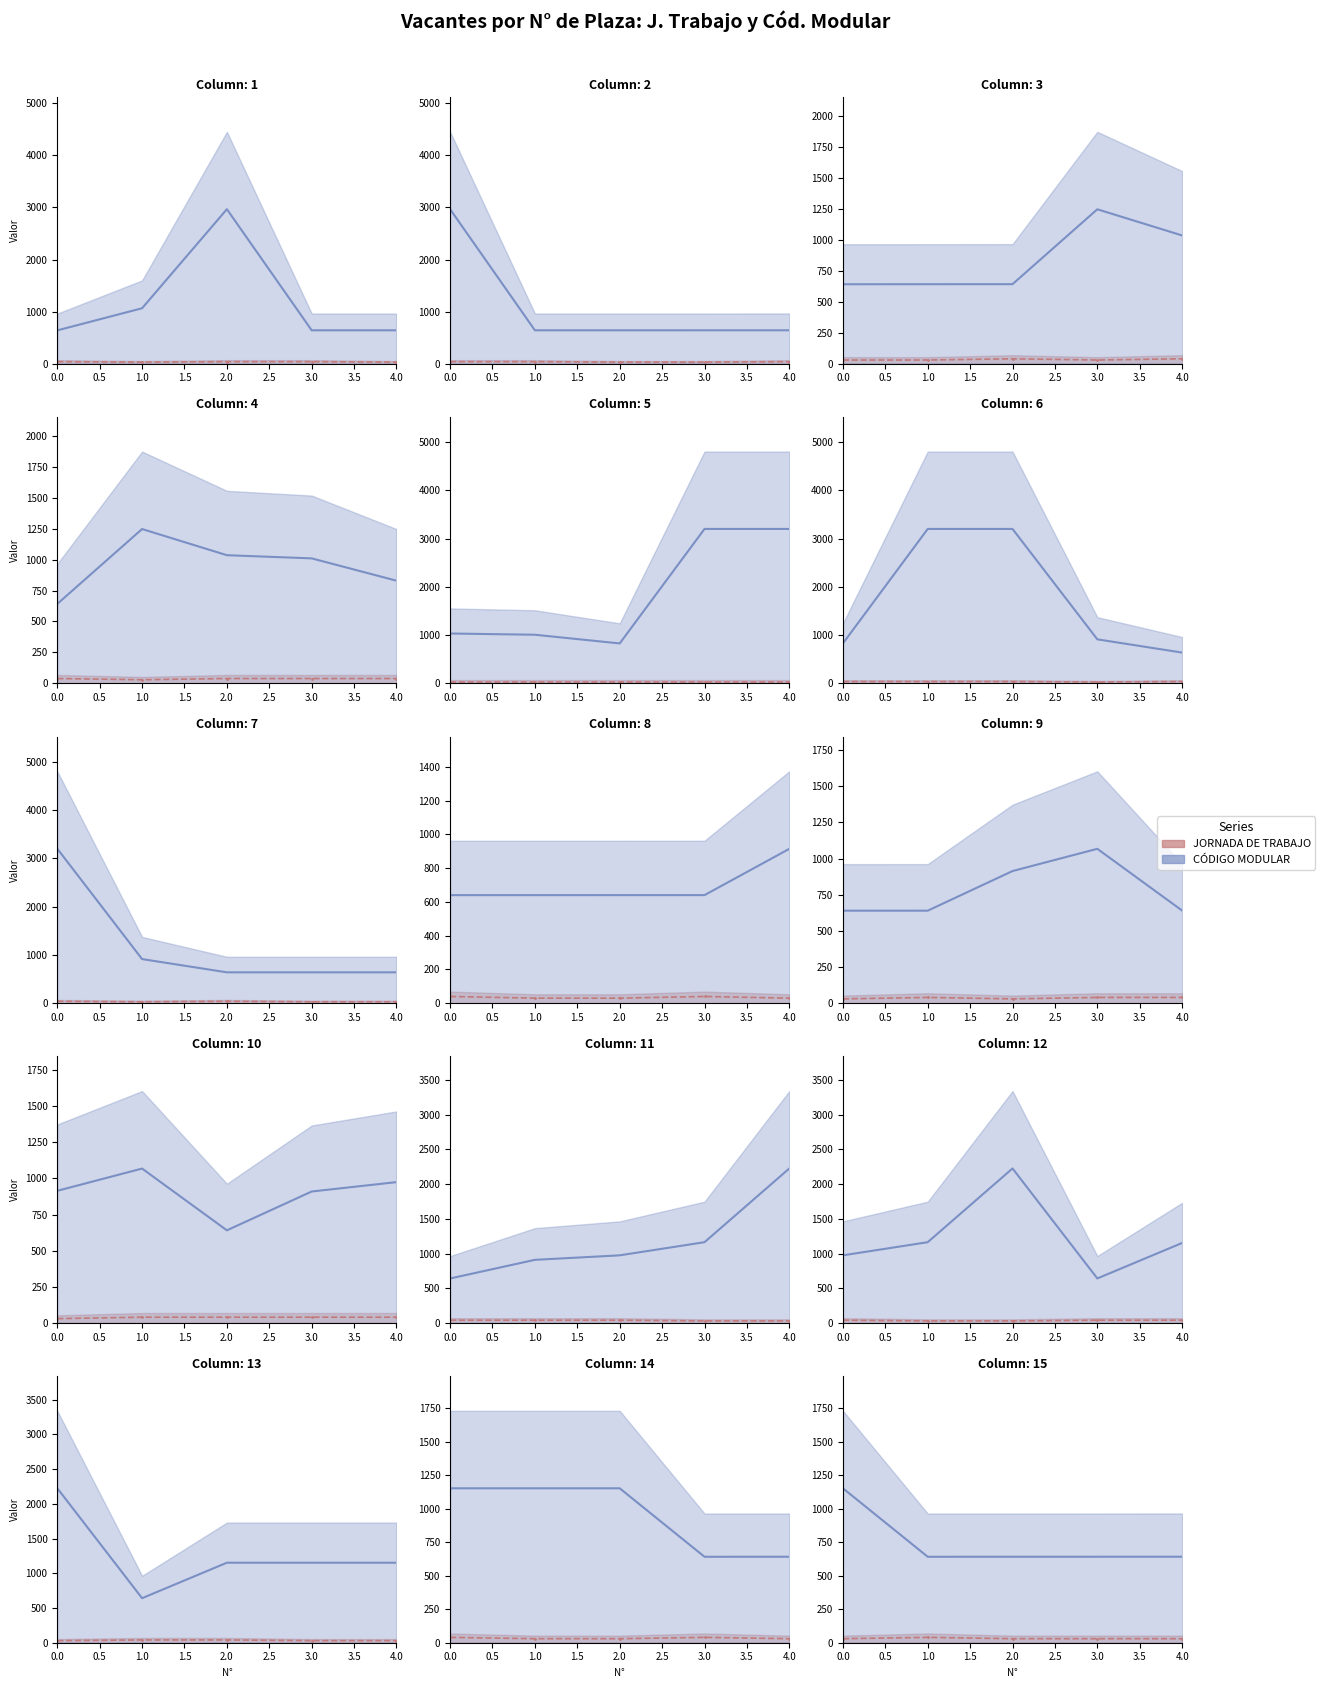

Count the number of categories in the chart.

5